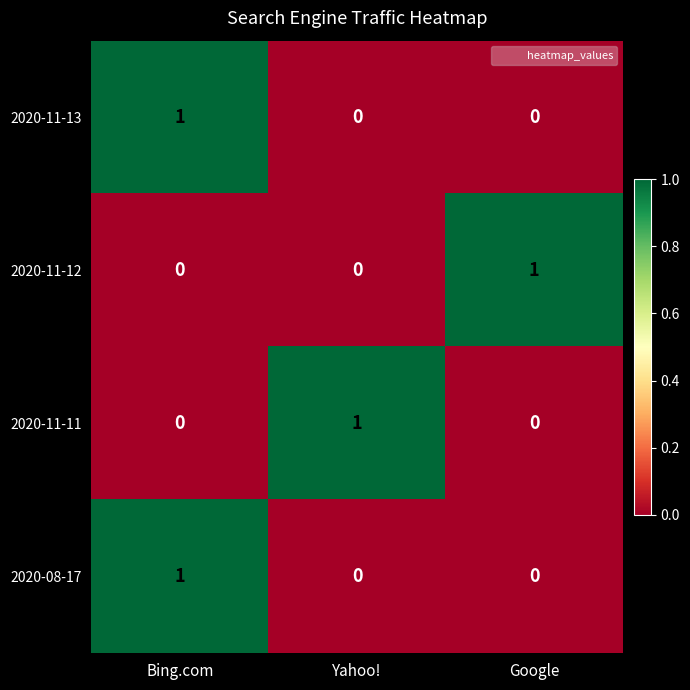

Reading left to right, extract all data points from this chart.

2020-11-13: Bing.com=1	Yahoo!=0	Google=0
2020-11-12: Bing.com=0	Yahoo!=0	Google=1
2020-11-11: Bing.com=0	Yahoo!=1	Google=0
2020-08-17: Bing.com=1	Yahoo!=0	Google=0